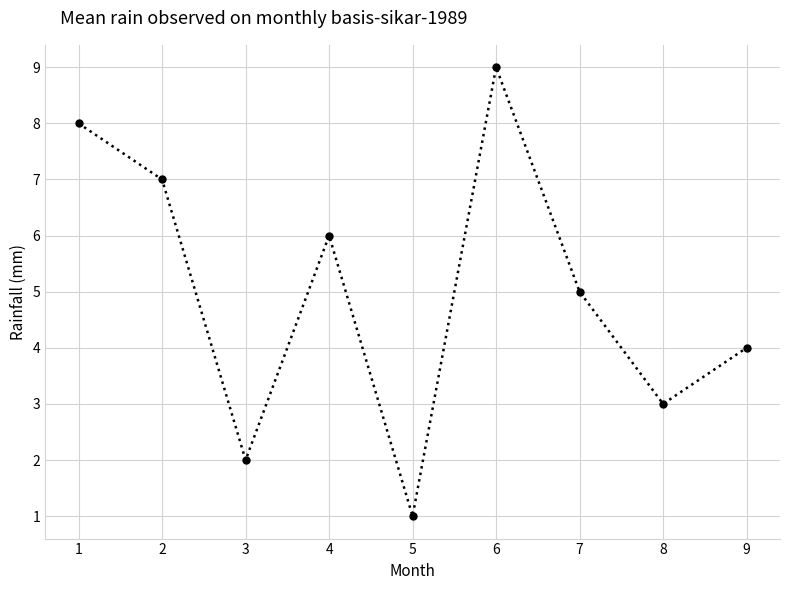

Approximately how many times larger is the value at 4 compared to 1?

0.8